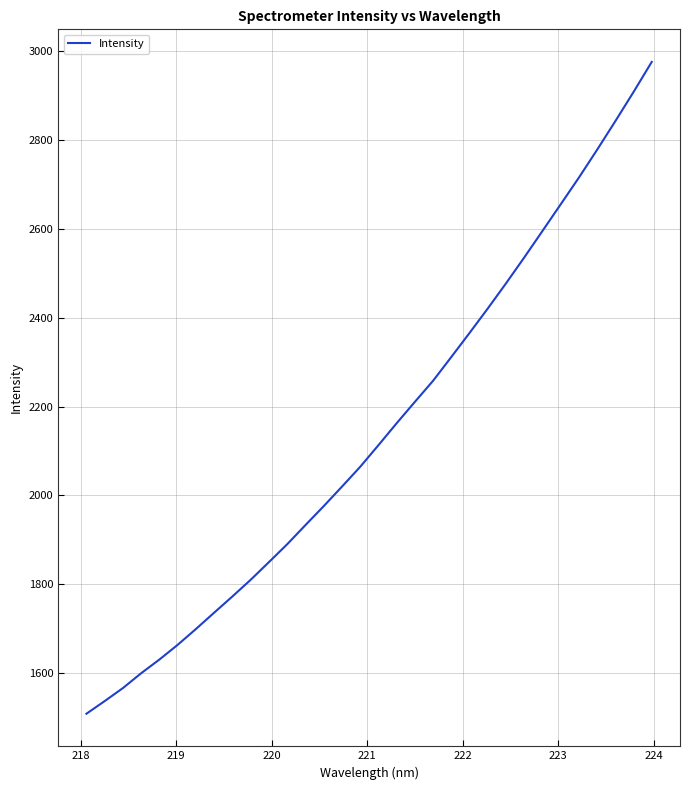

What is the difference between the second highest and minimum values?

1399.1